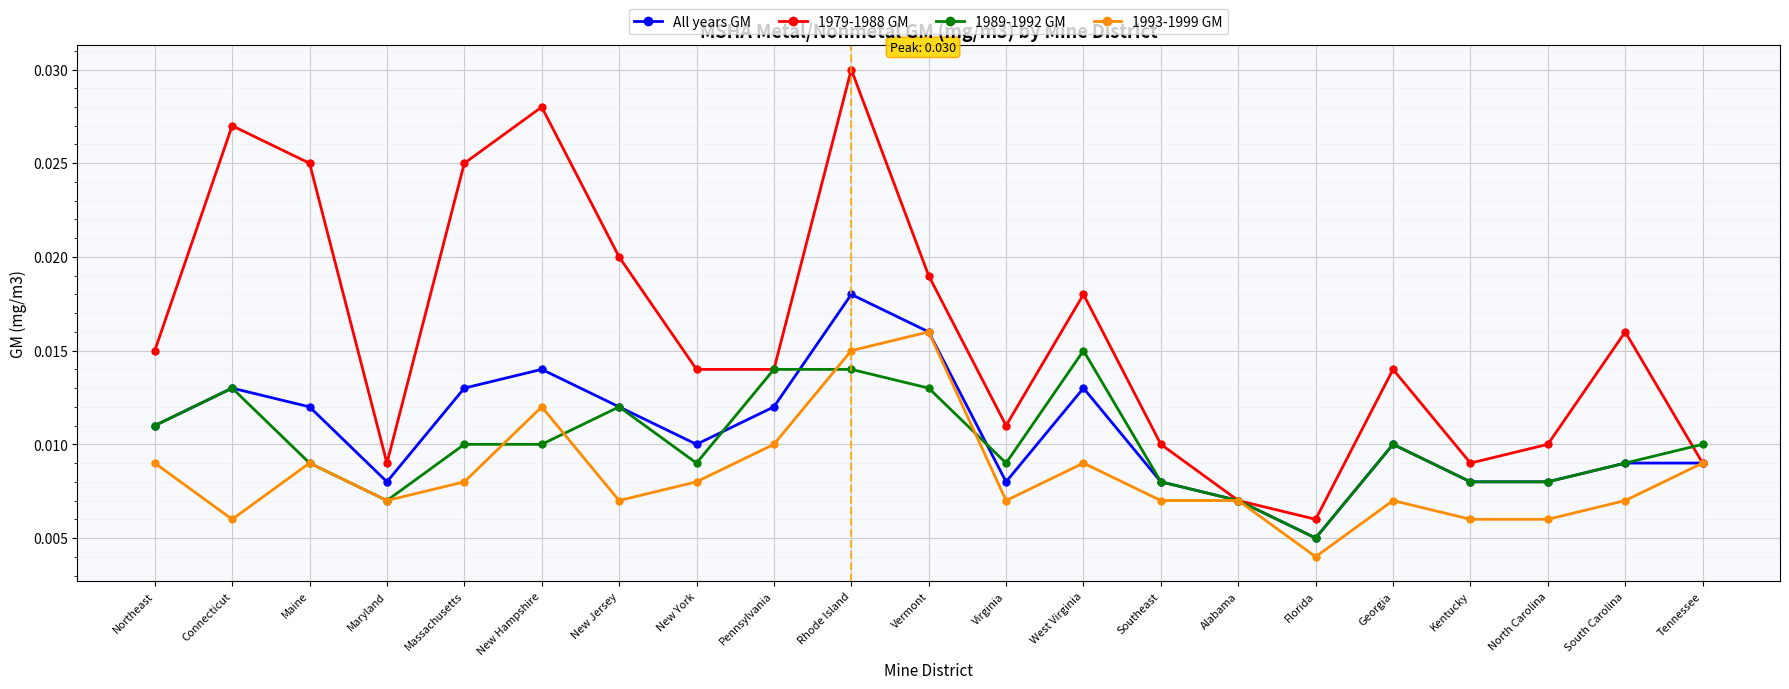

What is the label of the 1st point from the right?

Tennessee